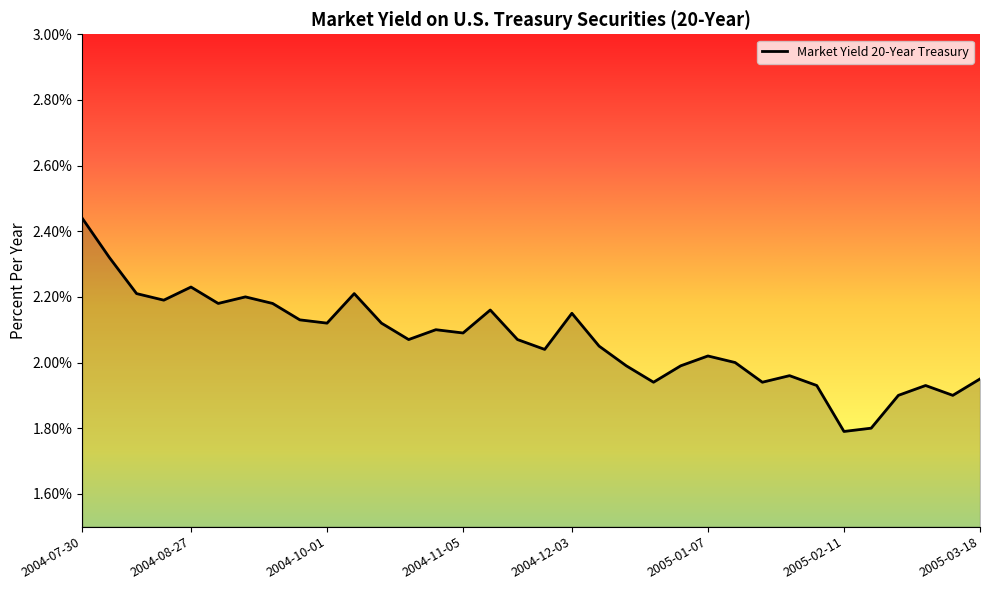

What is the minimum value shown in the chart?

1.8